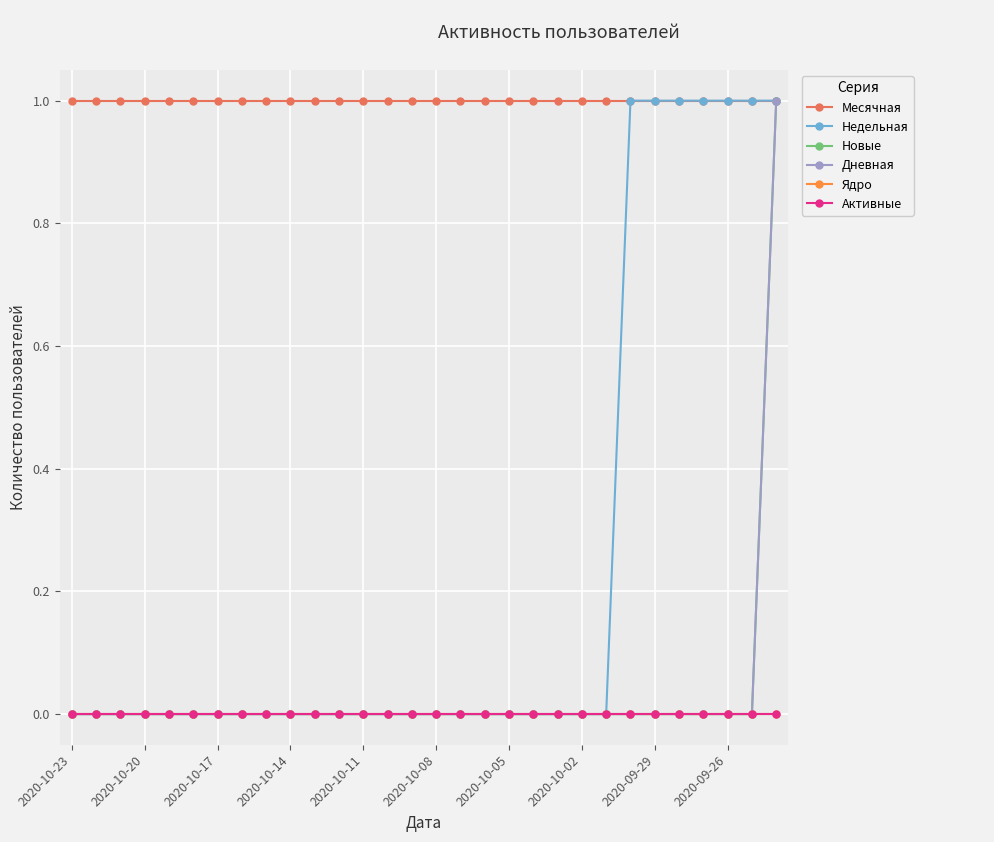

Count the number of data series in this chart.

6